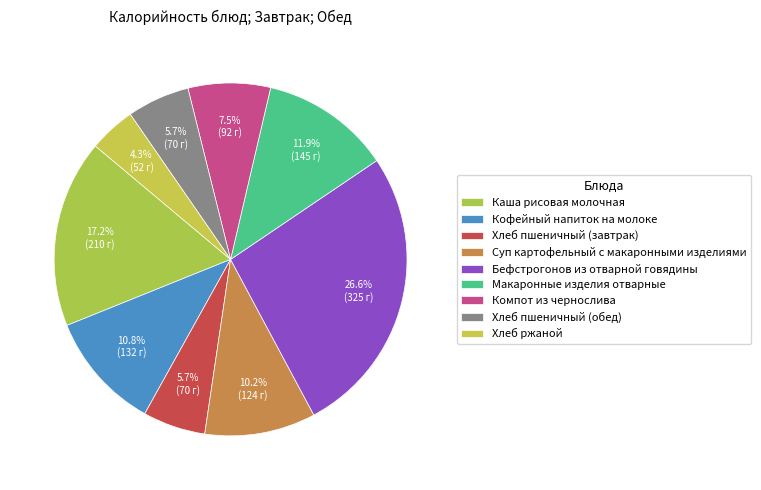

What percentage is the Макаронные изделия отварные slice, to the nearest percent?

12%